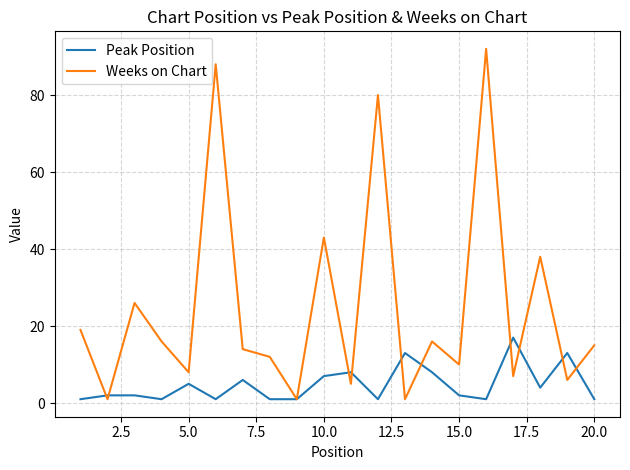

What is the greatest value displayed?

92